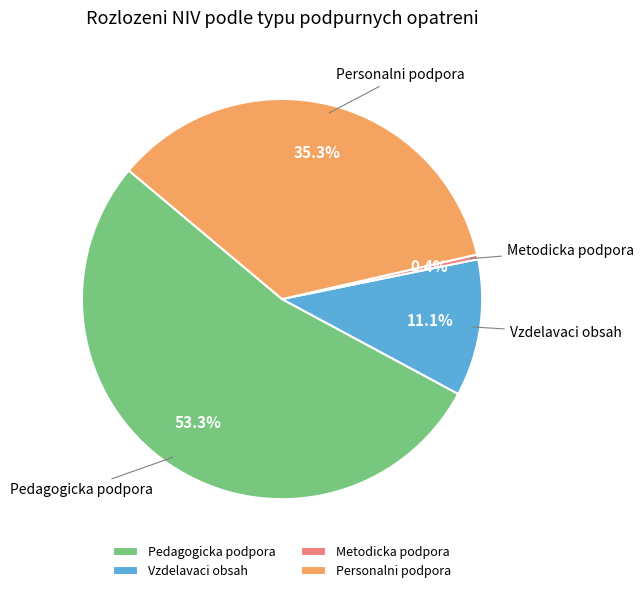

What is the largest slice in the pie chart?

Pedagogicka podpora